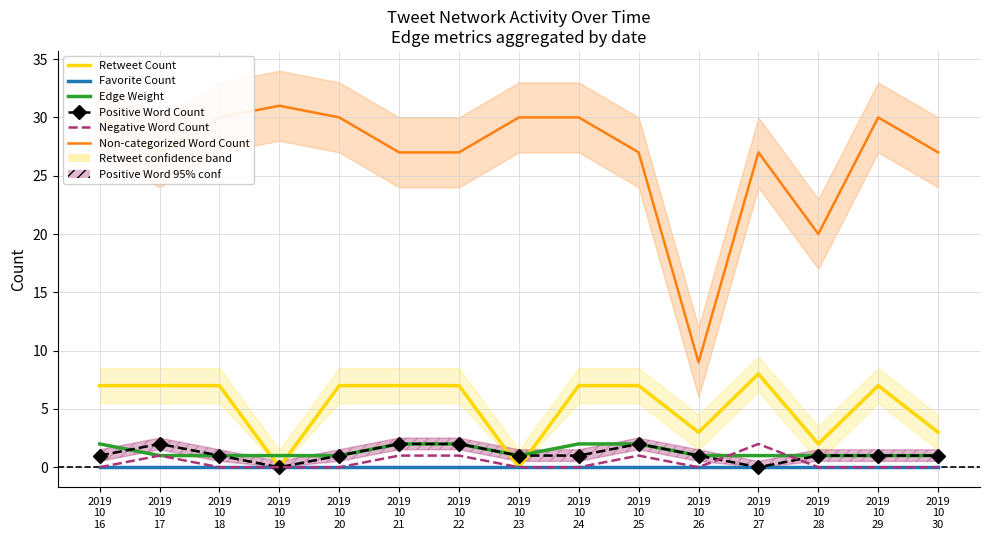

Which has a higher value, 2019
10
22 or 2019
10
18?

2019
10
22